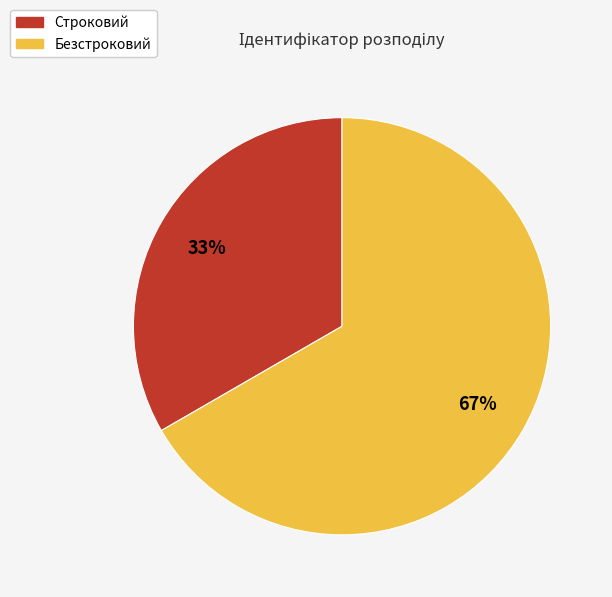

Which has a higher value, Безстроковий or Строковий?

Безстроковий